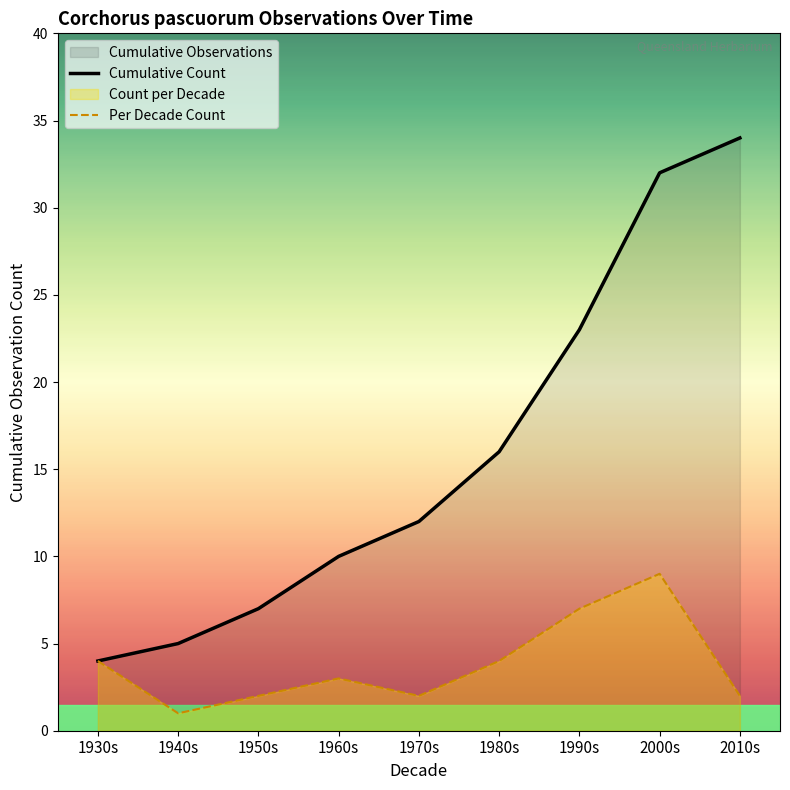

What is the label of the 5th point from the right?

1970s